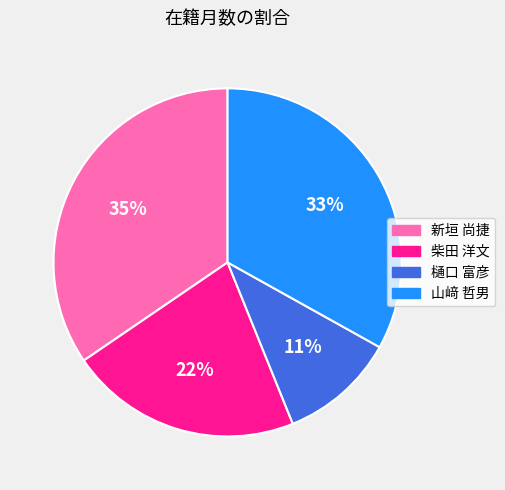

To the nearest percent, what is the difference between the 新垣 尚捷 and 樋口 富彦 slice percentages?

24%